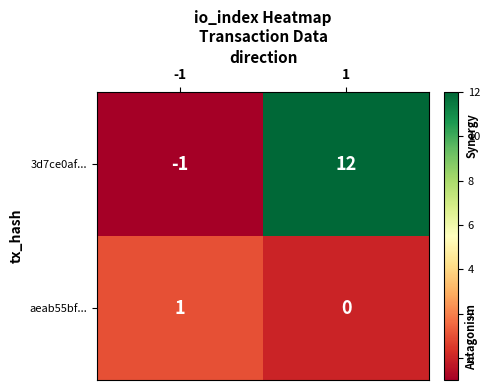

At which category is the sum across all series the highest?

1